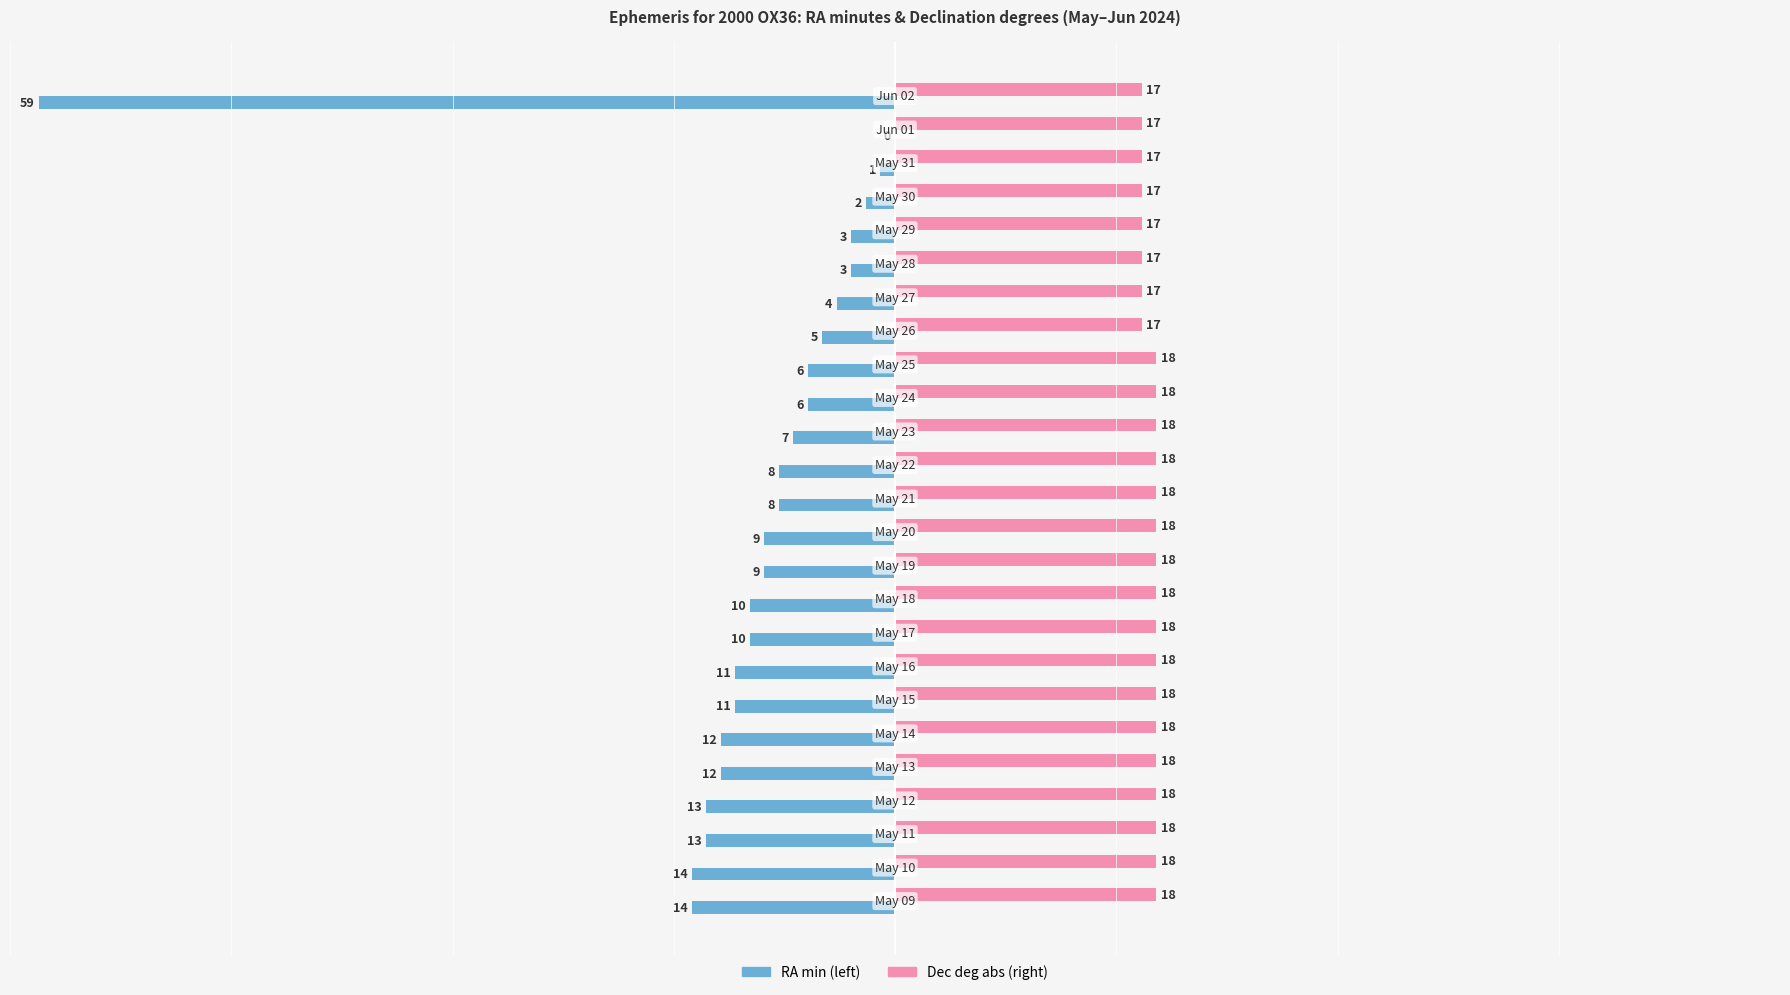

The value of RA min at 7 is -11. True or false?

True